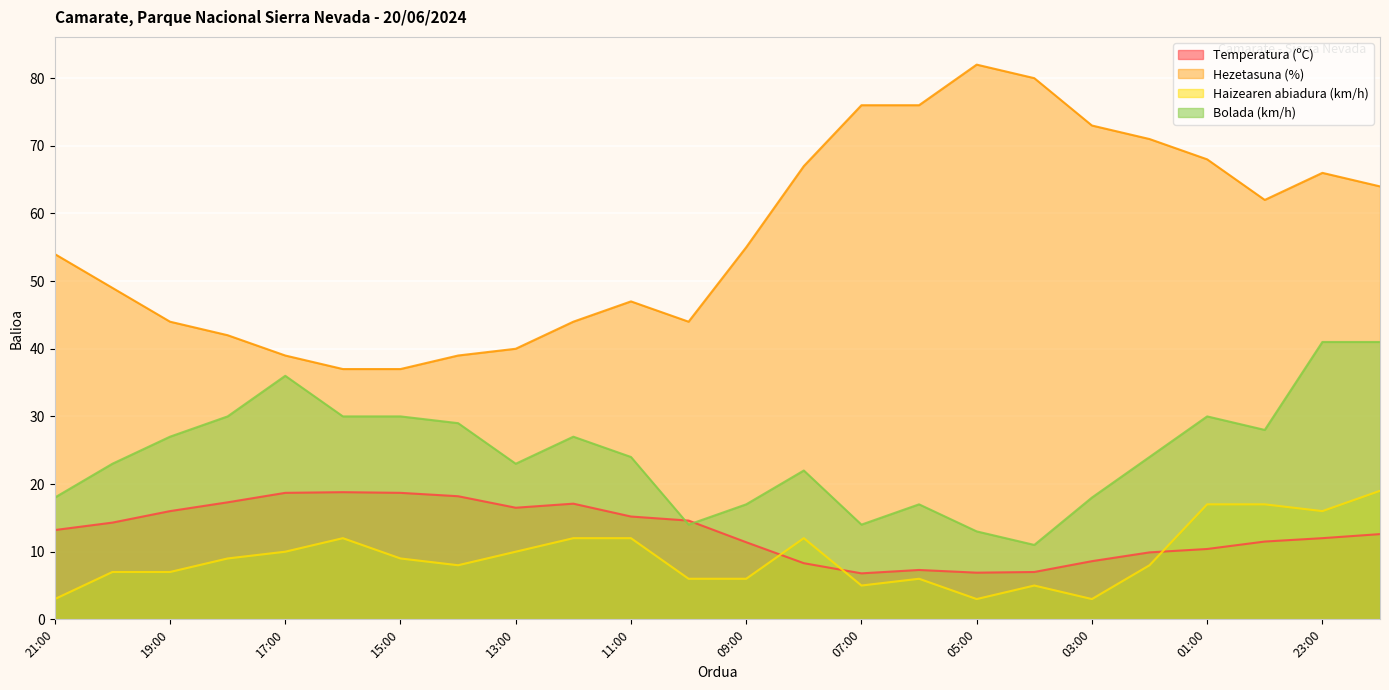

Is the value of Hezetasuna (%) at 05:00 greater than the value of Haizearen abiadura (km/h) at 10:00?

Yes